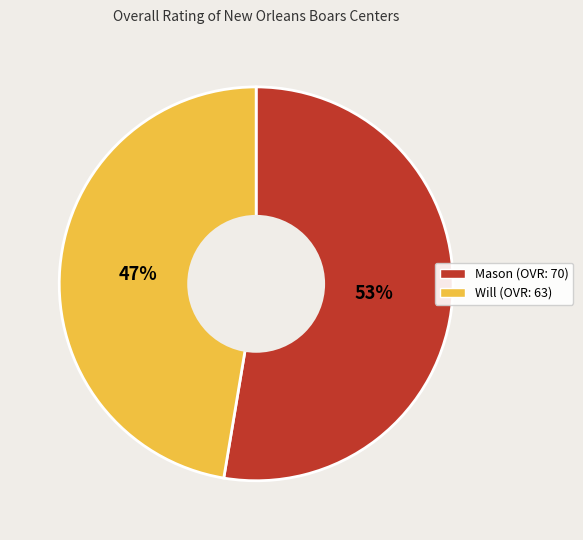

How many segments does this pie chart have?

2